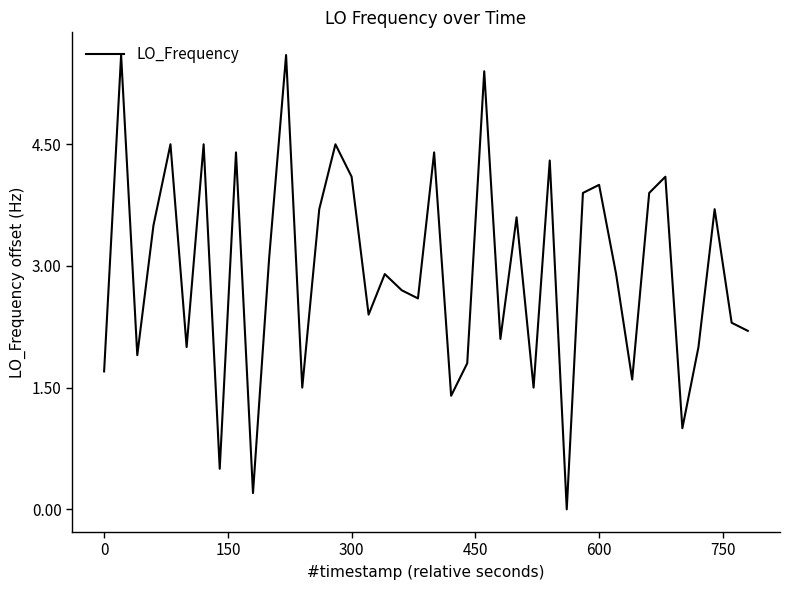

What is the maximum value shown in the chart?

5.6